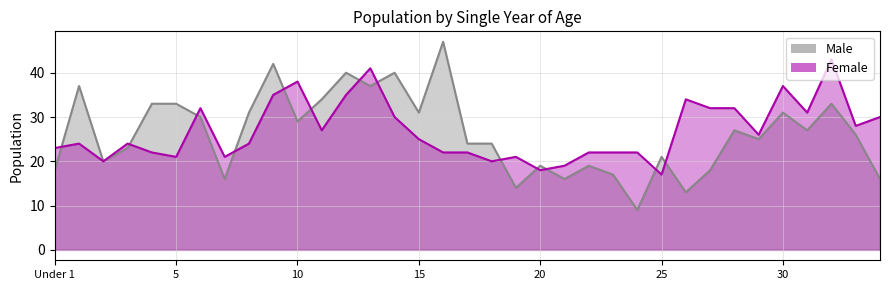

What is the sum of all Male values?

920